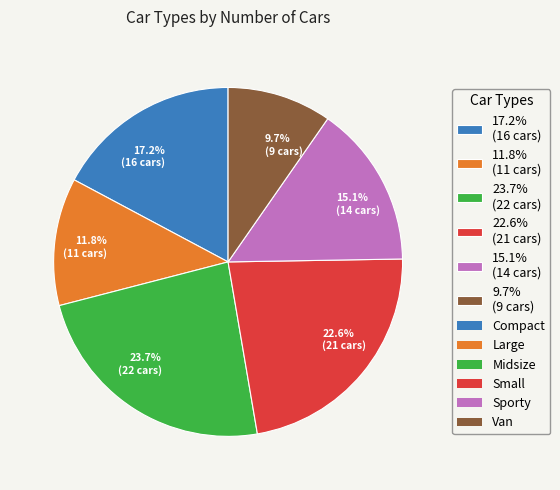

Between 23.7% (22 cars) and 11.8% (11 cars), which is larger?

23.7% (22 cars)